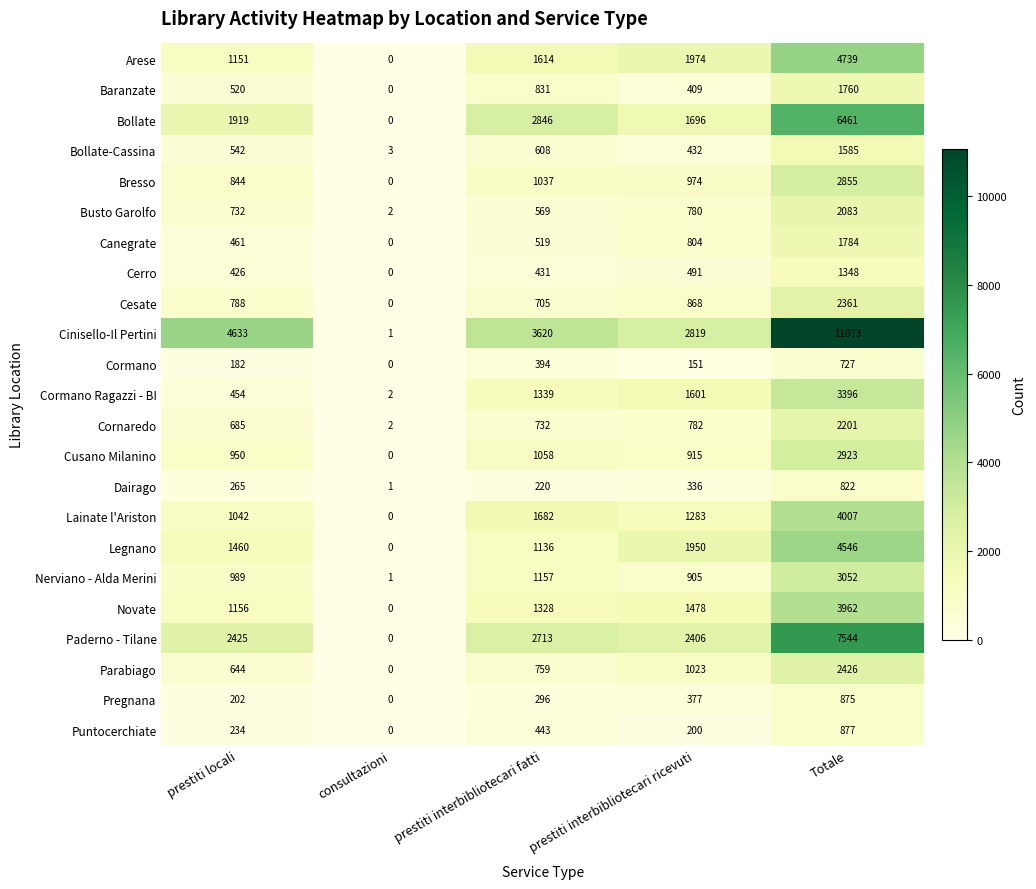

Which series has the largest range (max minus min)?

Cinisello-Il Pertini